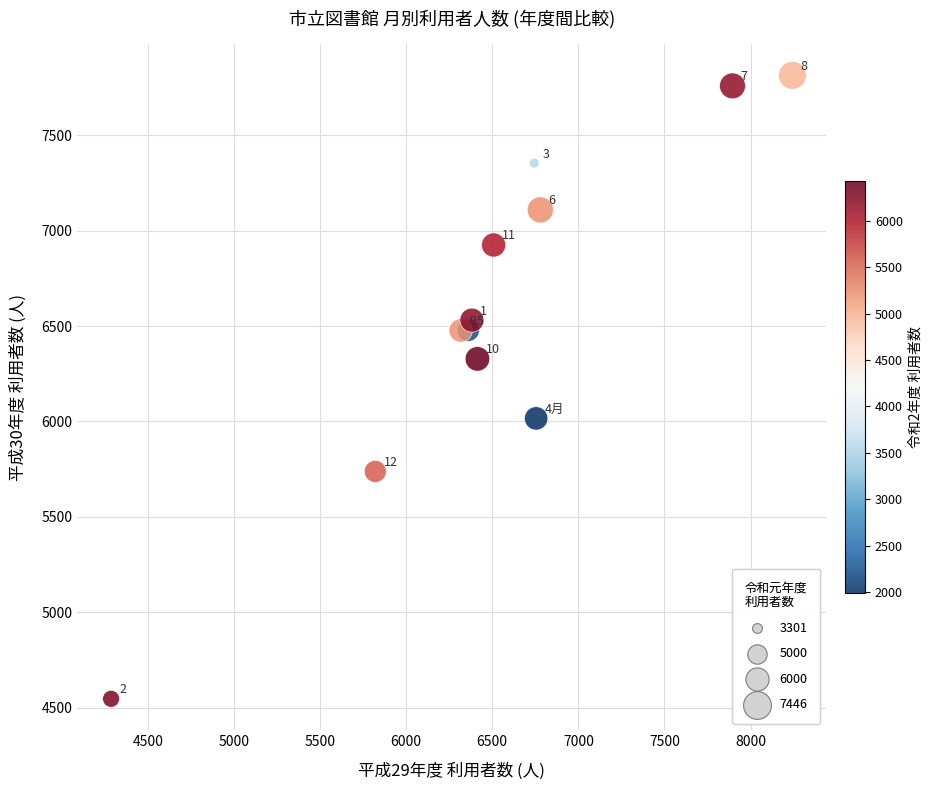

What Y value in the scatter plot is closest to 6180?

6328